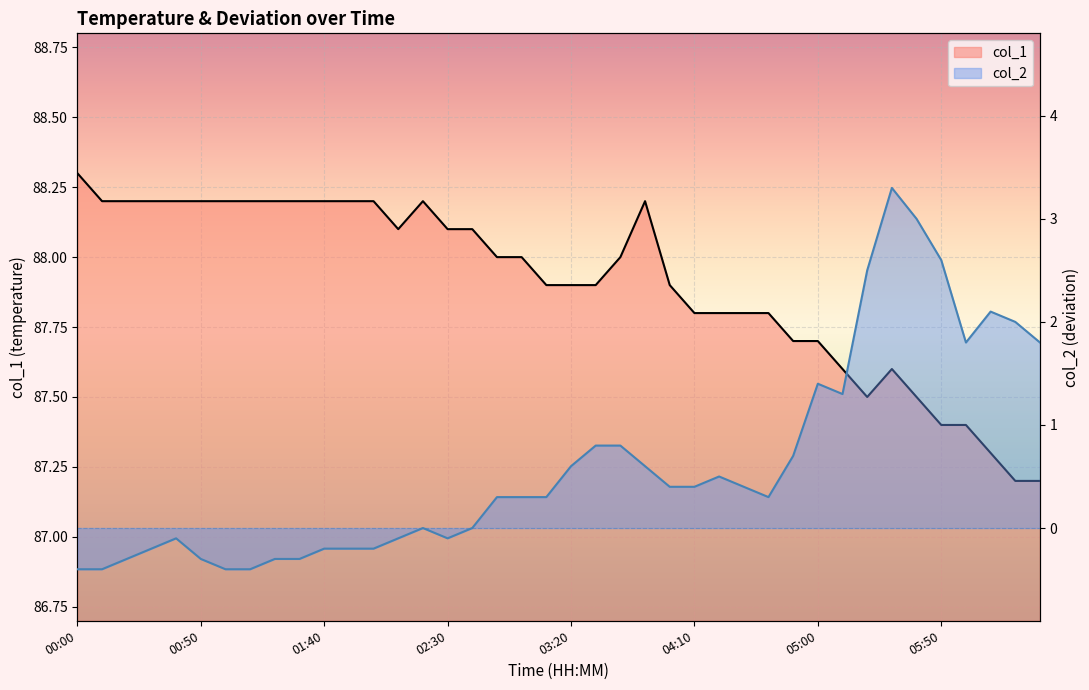

What position from the left is 00:00?

1